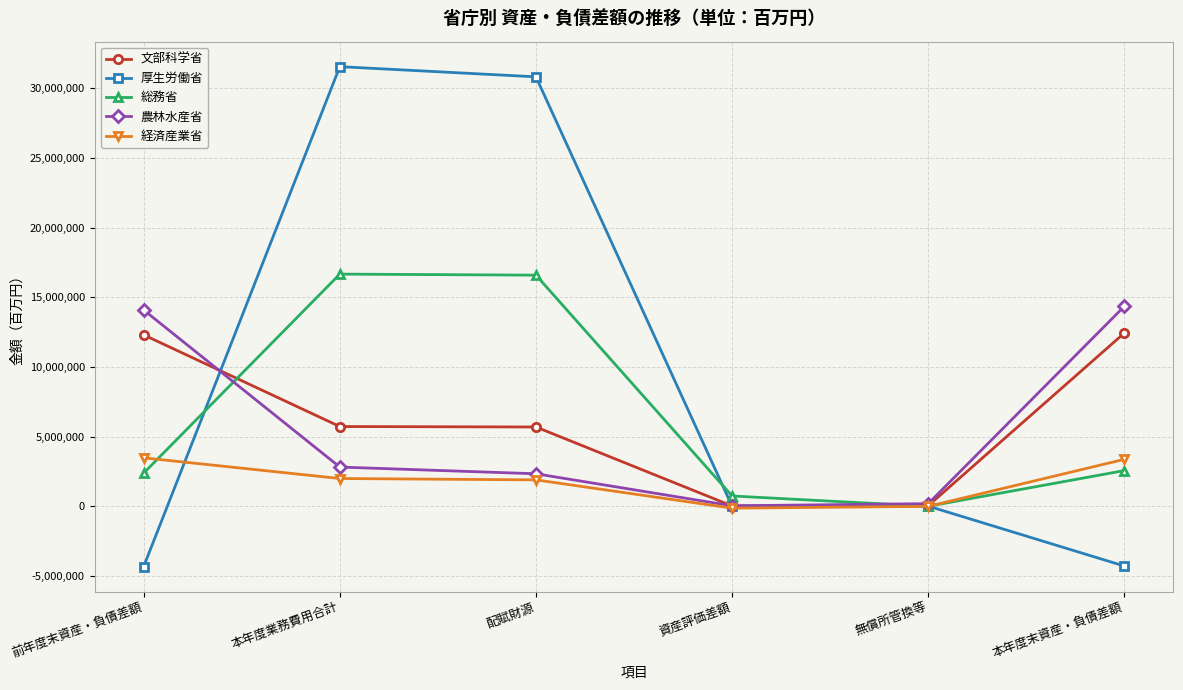

What are all the series names shown in the legend?

文部科学省, 厚生労働省, 総務省, 農林水産省, 経済産業省